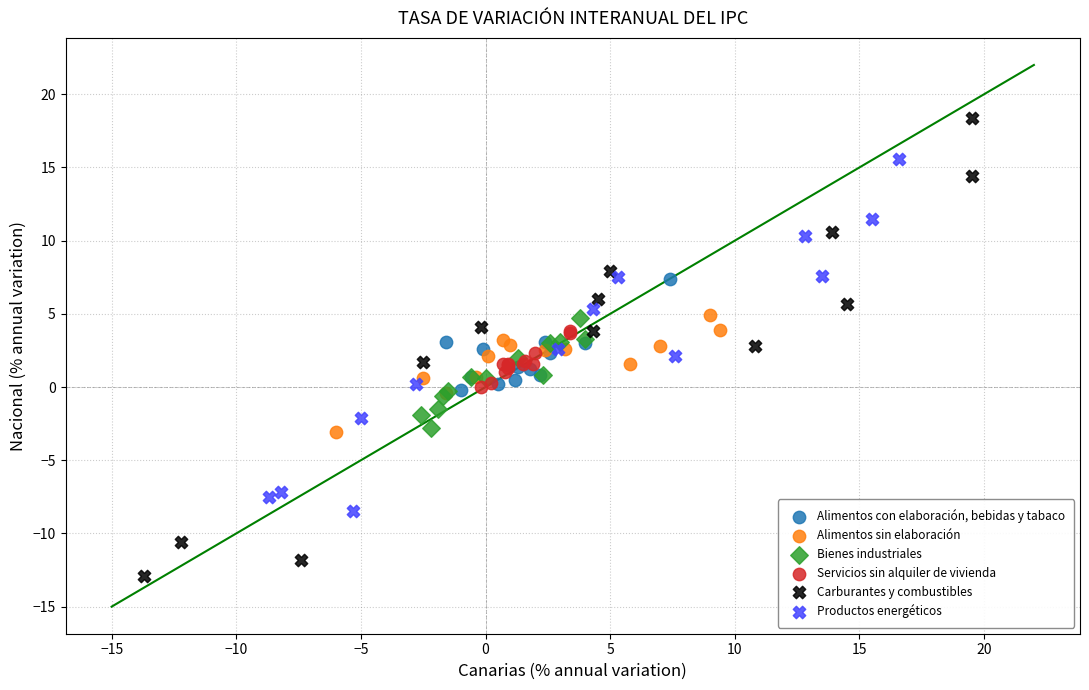

Which series reaches the maximum Y coordinate?

Carburantes y combustibles